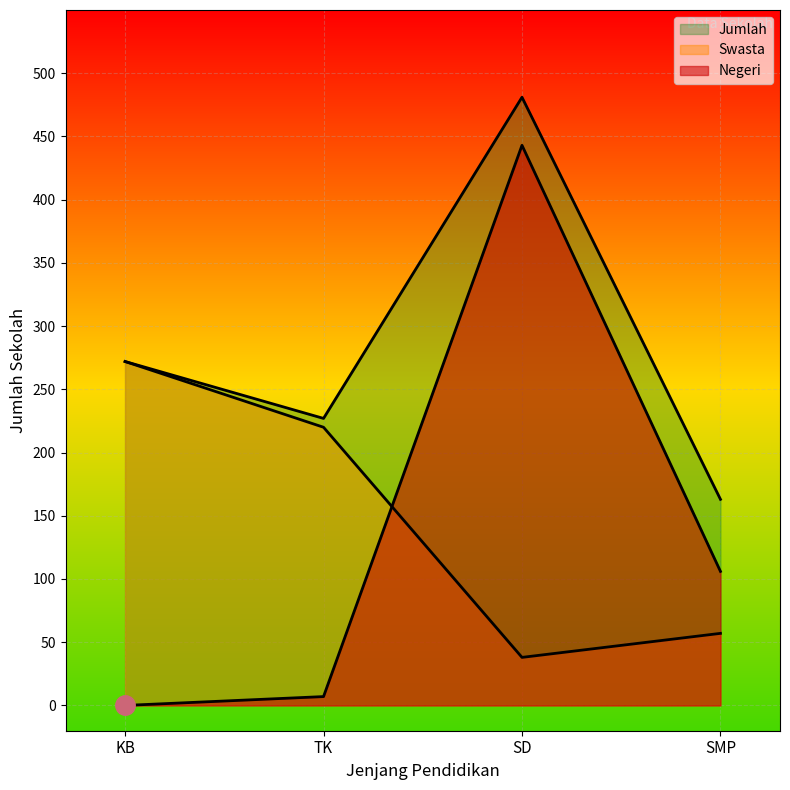

What value does the Swasta series have at SMP, to the nearest 10?

60